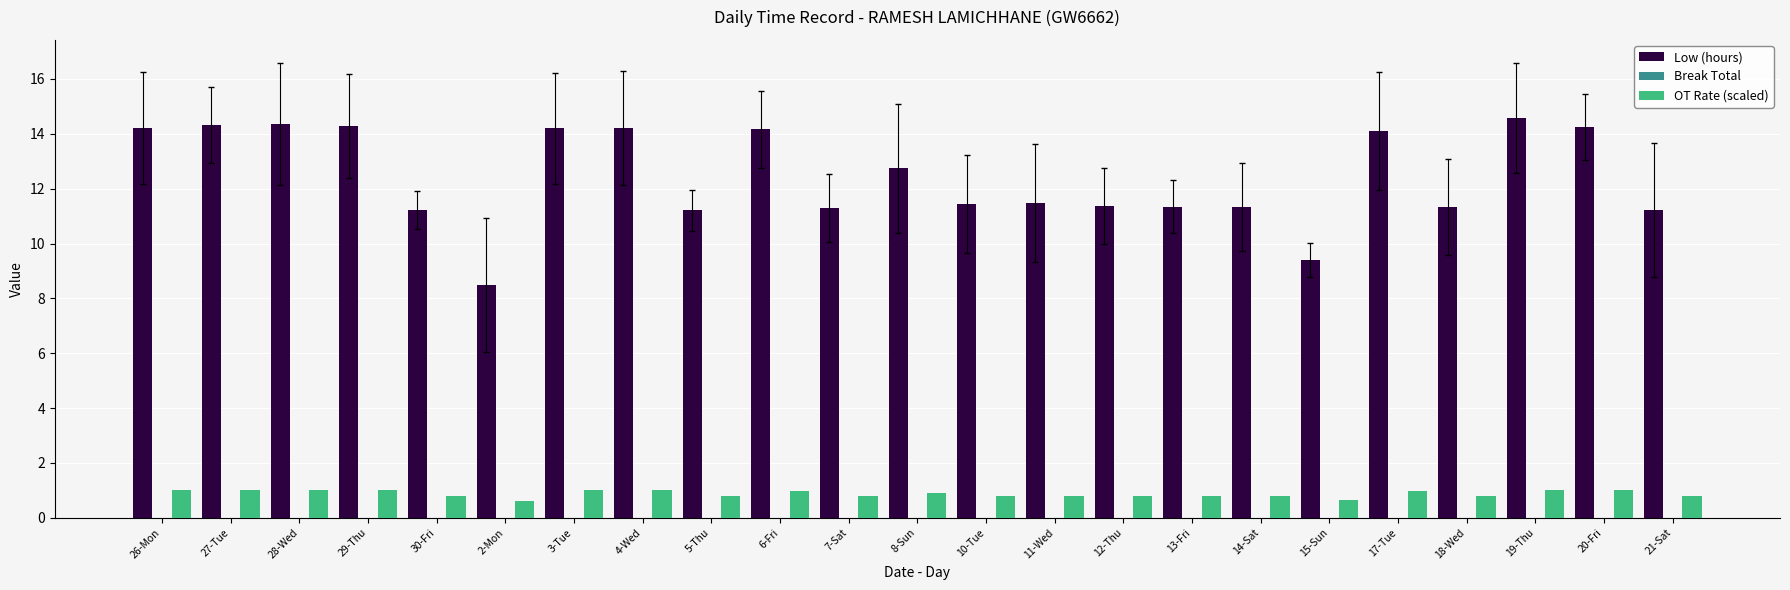

Is the value of Low (hours) at 26-Mon greater than the value of OT Rate (scaled) at 15-Sun?

Yes